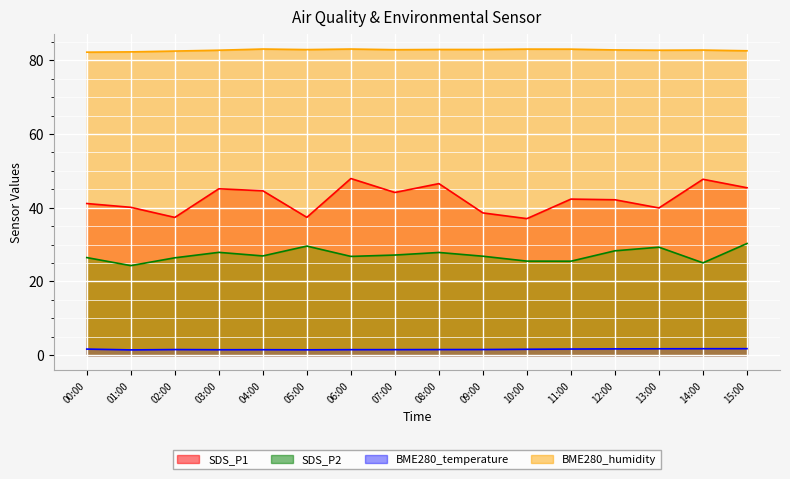

What is the maximum value for BME280_temperature?

1.8